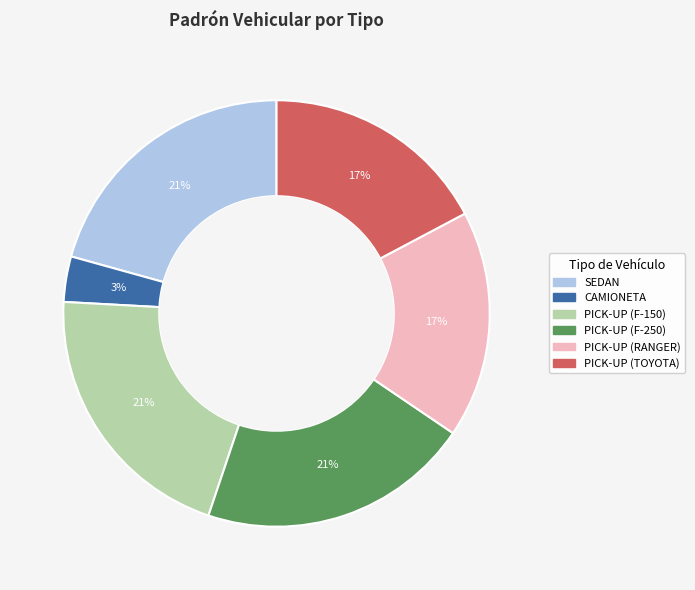

Is it true that PICK-UP (F-150) is 28% of the pie?

False